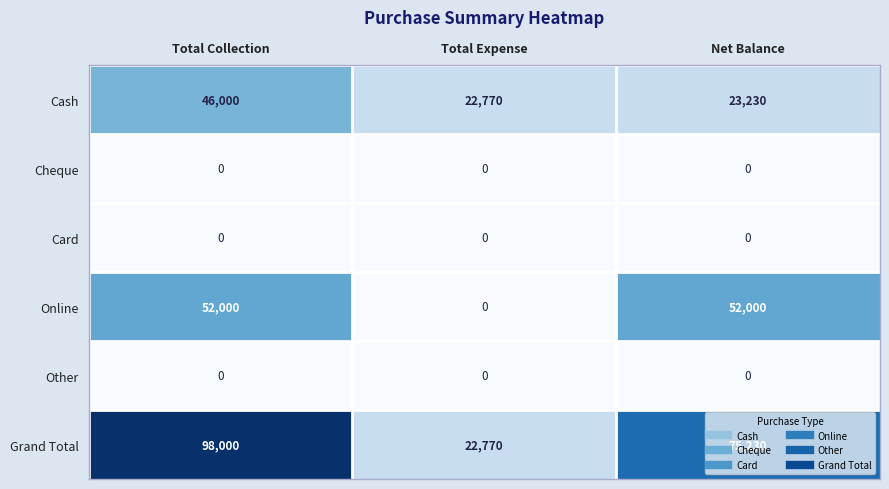

Which category has the highest value across all series?

Total Collection